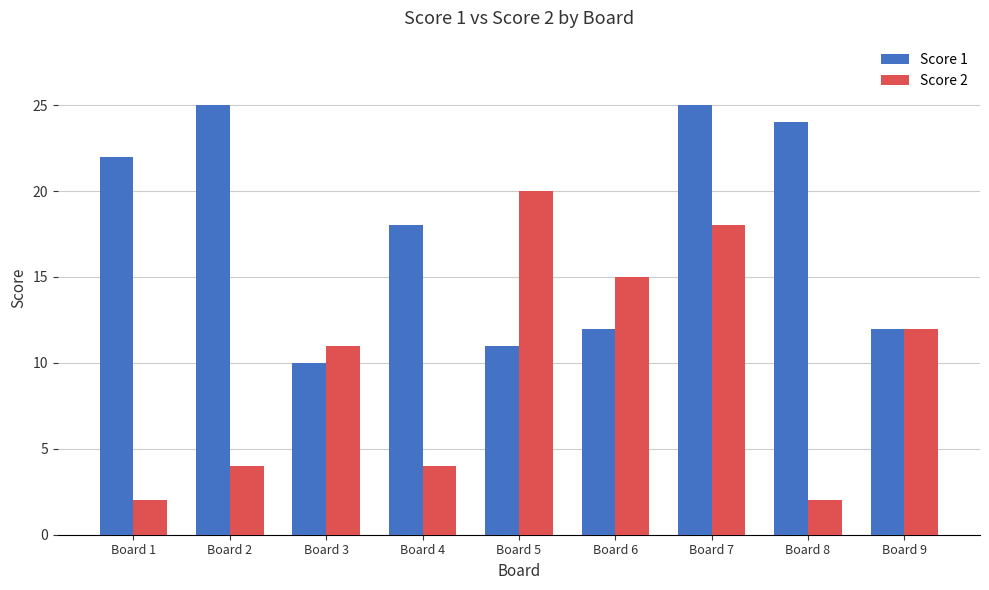

Between Board 1 and Board 7, which series saw the biggest shift?

Score 2